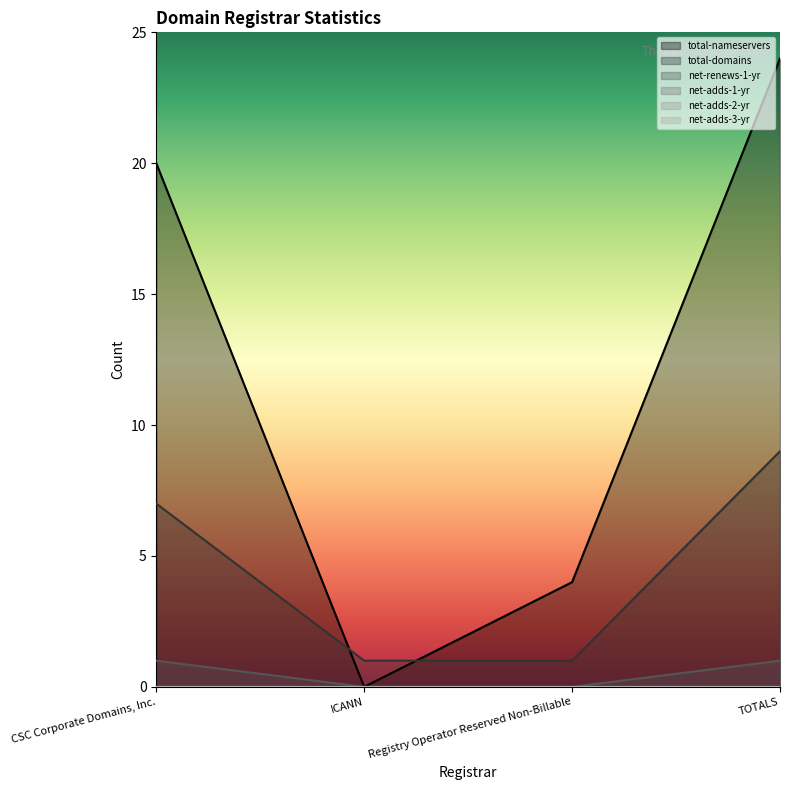

True or false: net-renews-1-yr and total-domains cross at least once.

False